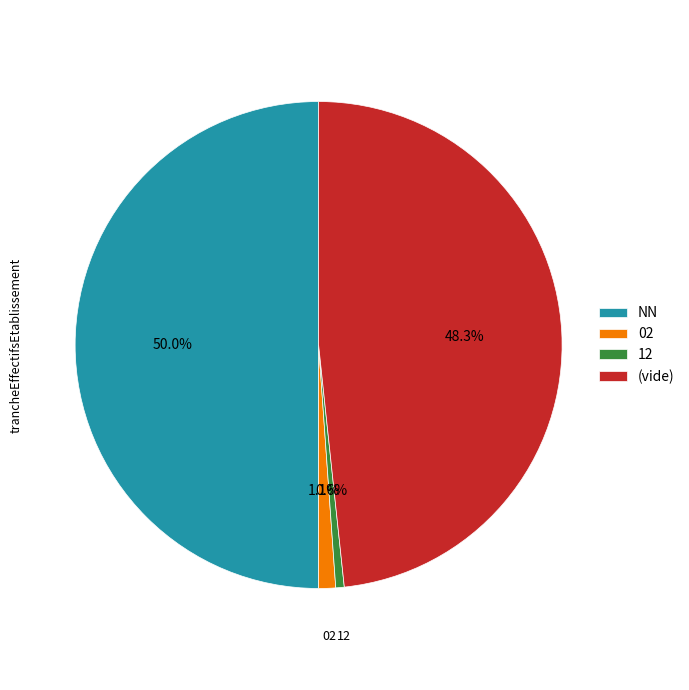

Do 02 and NN together represent more than half of the pie?

Yes